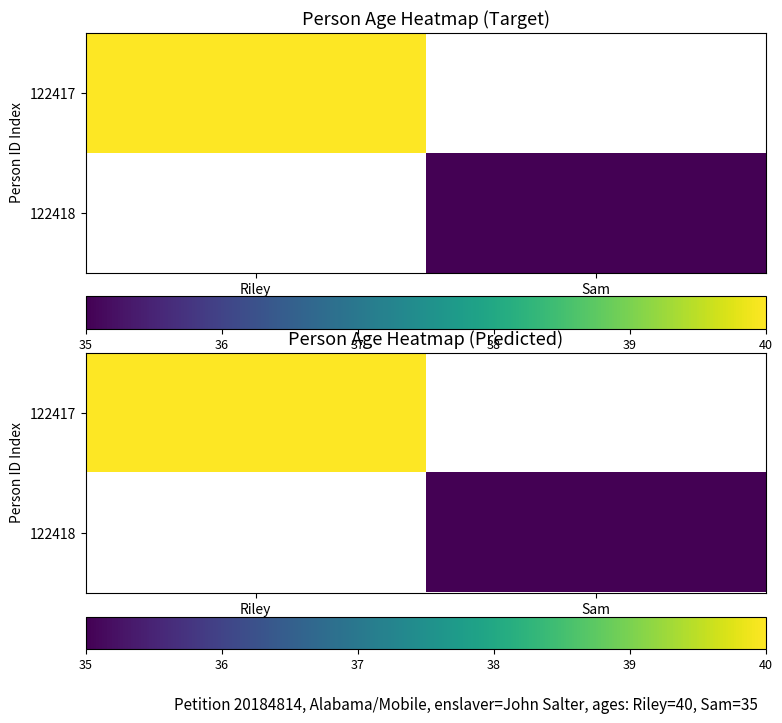

Is the value of 122418 at Sam greater than the value of 122417 at Riley?

No